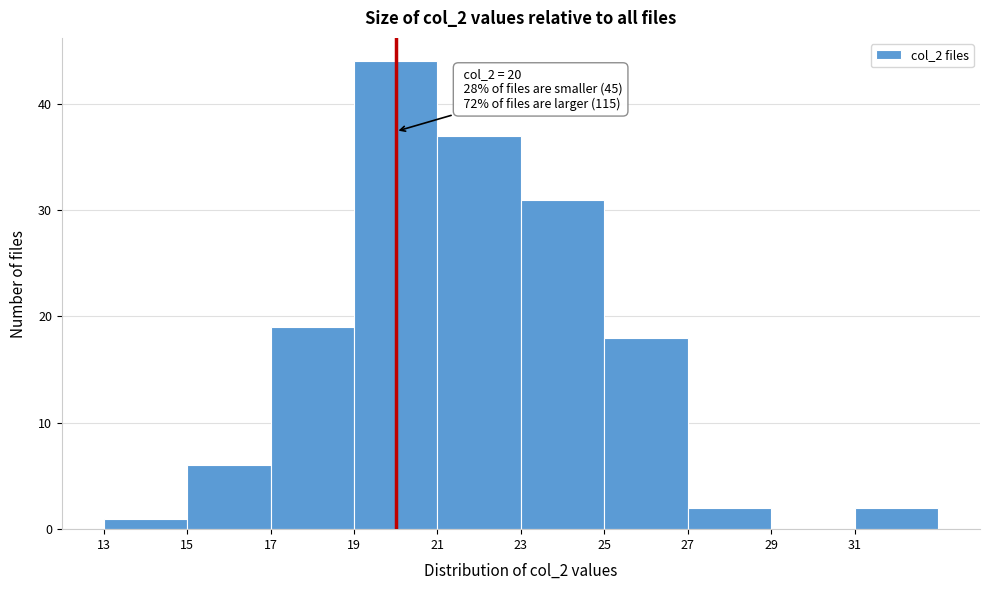

Which range on the x-axis has the tallest bar?

19 to 21